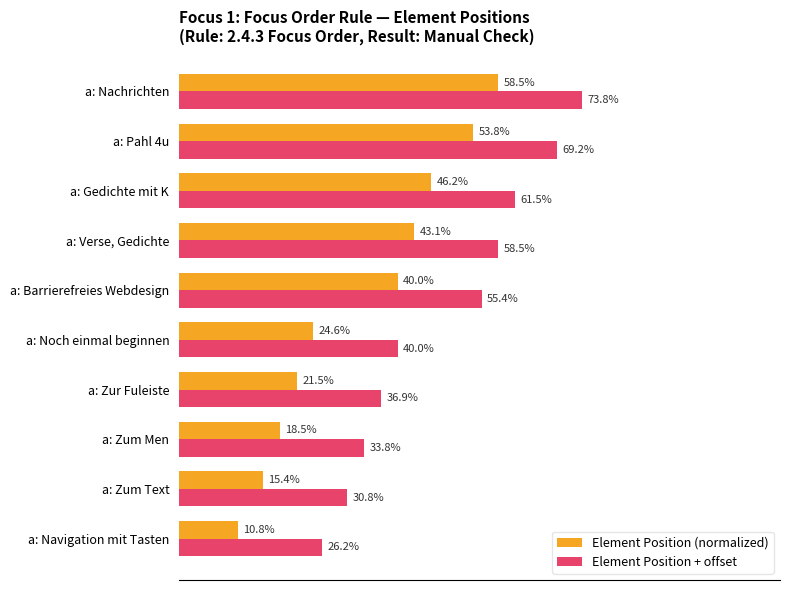

At which category is the sum across all series the highest?

a: Nachrichten